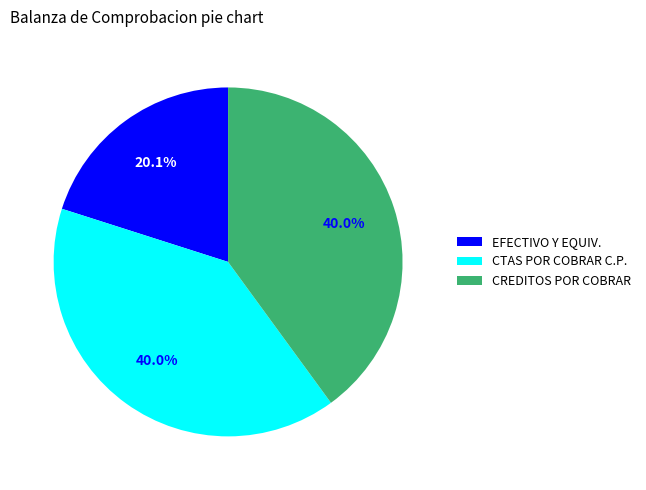

True or false: CREDITOS POR COBRAR accounts for 45% of the total.

False